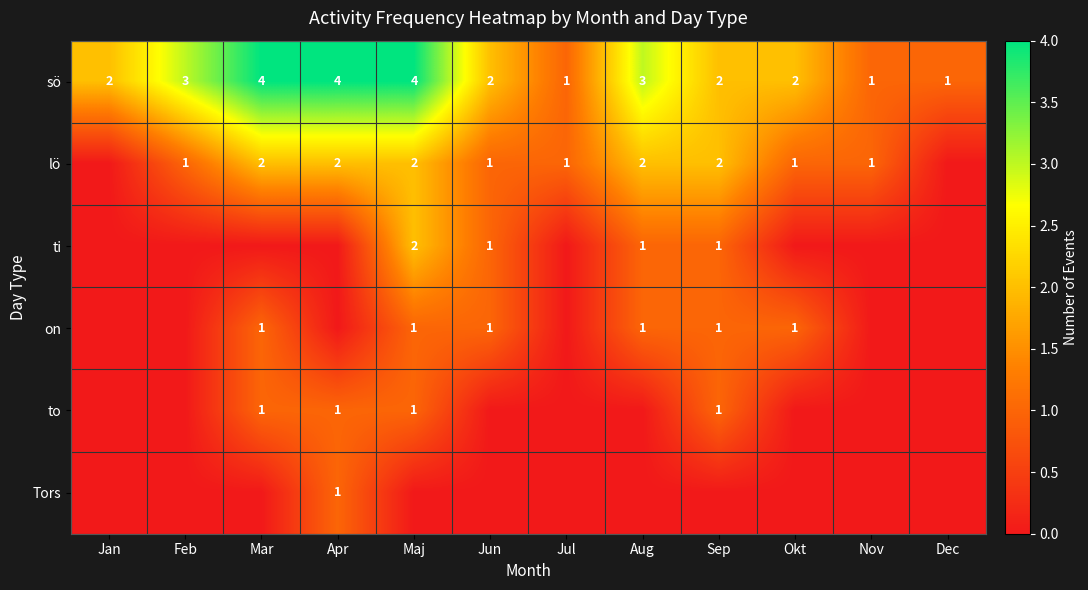

Count the sö values in the range 2 to 4.

9